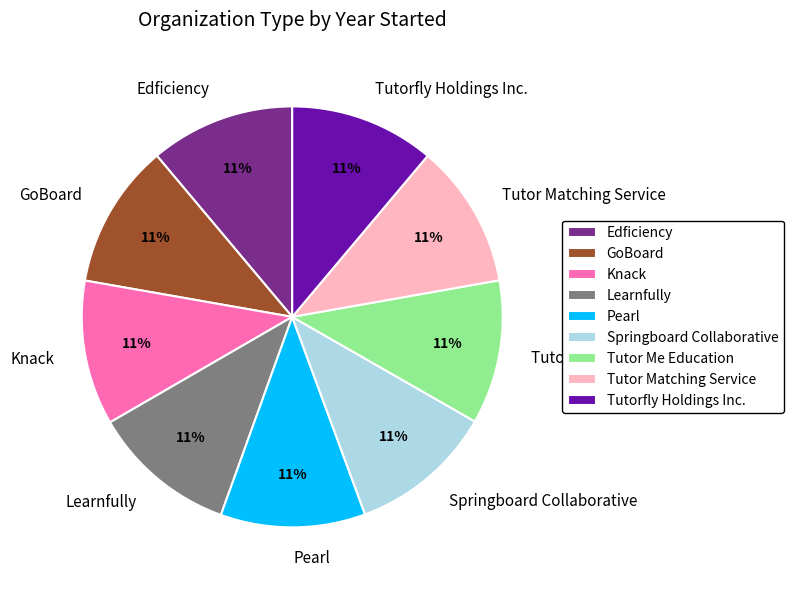

To the nearest percent, what portion does Springboard Collaborative represent?

11%